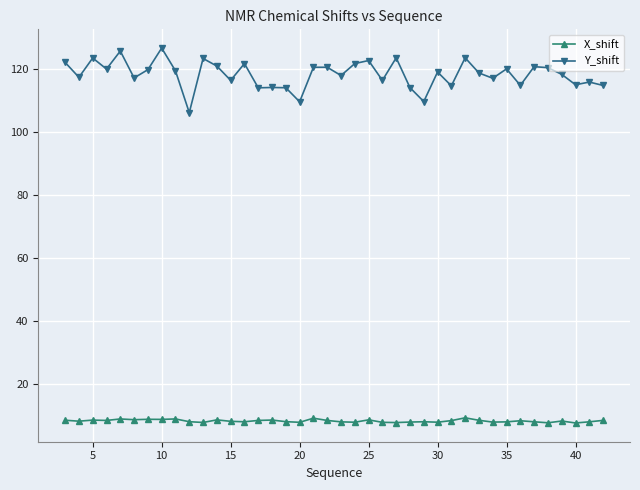

True or false: X_shift and Y_shift cross at least once.

False